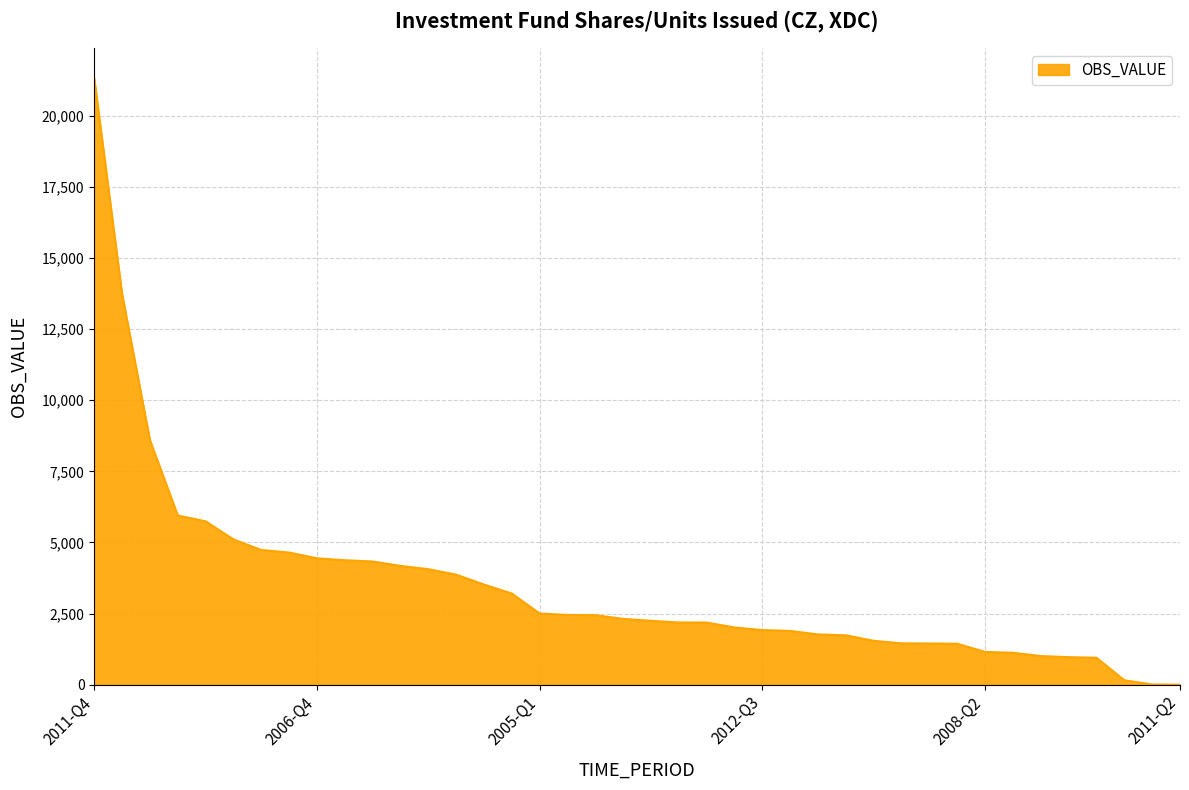

What is the difference between the maximum and minimum values?

21309